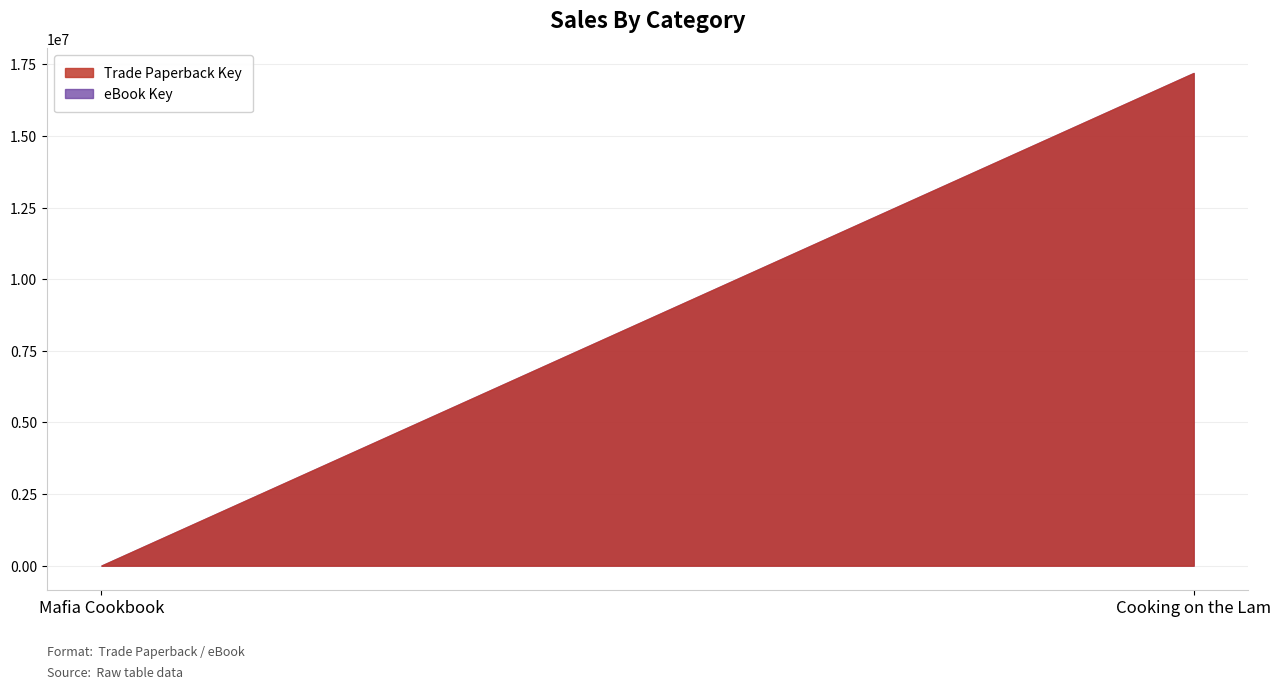

Which series has the largest range (max minus min)?

Trade Paperback Key